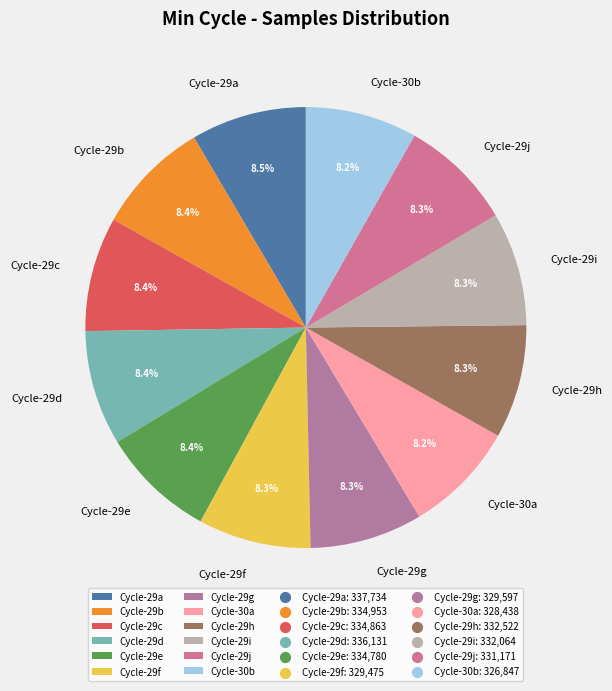

What is the ratio of the value at Cycle-29g to the value at Cycle-29f?

1.0